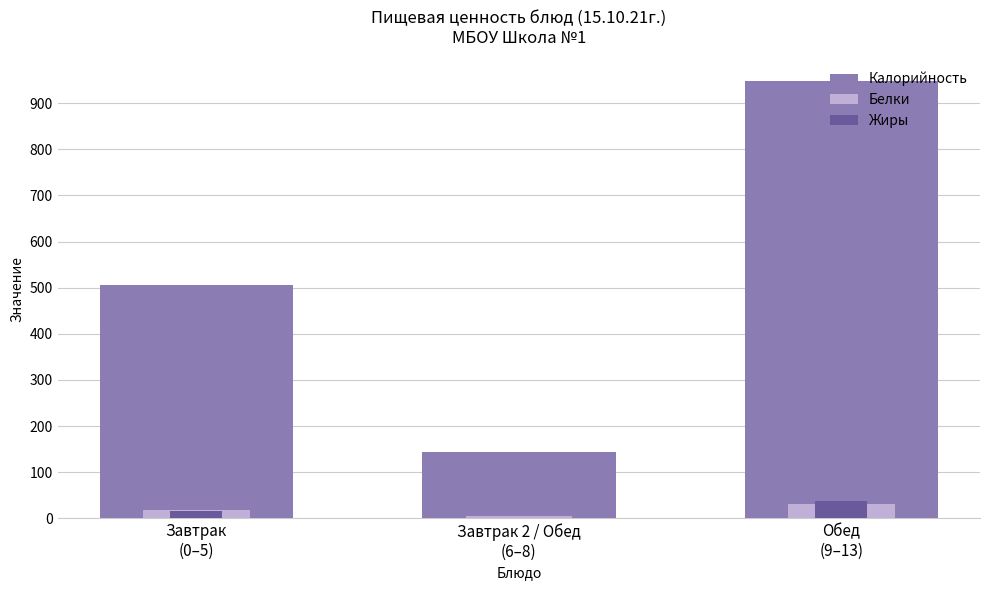

How many values in the Калорийность series exceed 506?

1